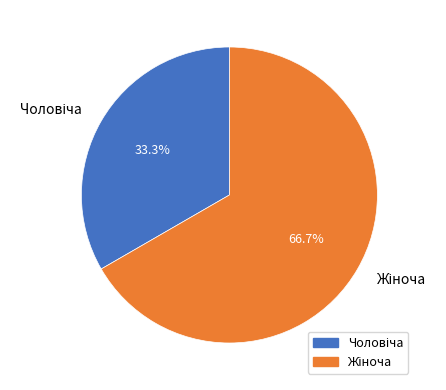

Is there a majority slice in this chart?

Yes